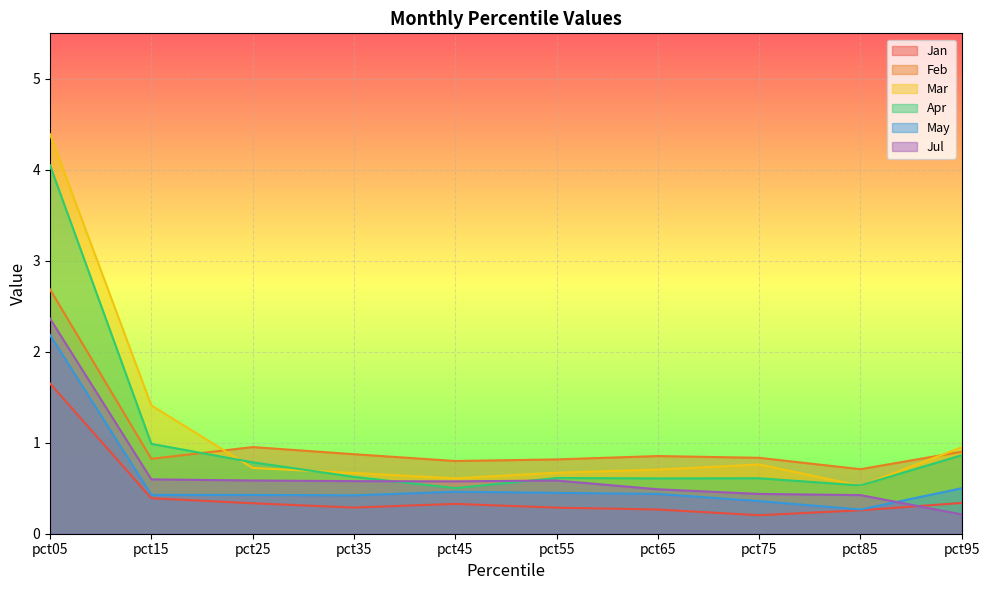

Reading right to left, transcribe all the data shown in this chart.

Jan: pct95=0.3	pct85=0.3	pct75=0.2	pct65=0.3	pct55=0.3	pct45=0.3	pct35=0.3	pct25=0.3	pct15=0.4	pct05=1.7
Feb: pct95=0.9	pct85=0.7	pct75=0.8	pct65=0.9	pct55=0.8	pct45=0.8	pct35=0.9	pct25=1.0	pct15=0.8	pct05=2.7
Mar: pct95=1.0	pct85=0.5	pct75=0.8	pct65=0.7	pct55=0.7	pct45=0.6	pct35=0.7	pct25=0.7	pct15=1.4	pct05=4.4
Apr: pct95=0.9	pct85=0.5	pct75=0.6	pct65=0.6	pct55=0.6	pct45=0.5	pct35=0.6	pct25=0.8	pct15=1.0	pct05=4.0
May: pct95=0.5	pct85=0.3	pct75=0.4	pct65=0.4	pct55=0.4	pct45=0.5	pct35=0.4	pct25=0.4	pct15=0.4	pct05=2.2
Jul: pct95=0.2	pct85=0.4	pct75=0.4	pct65=0.5	pct55=0.6	pct45=0.6	pct35=0.6	pct25=0.6	pct15=0.6	pct05=2.4